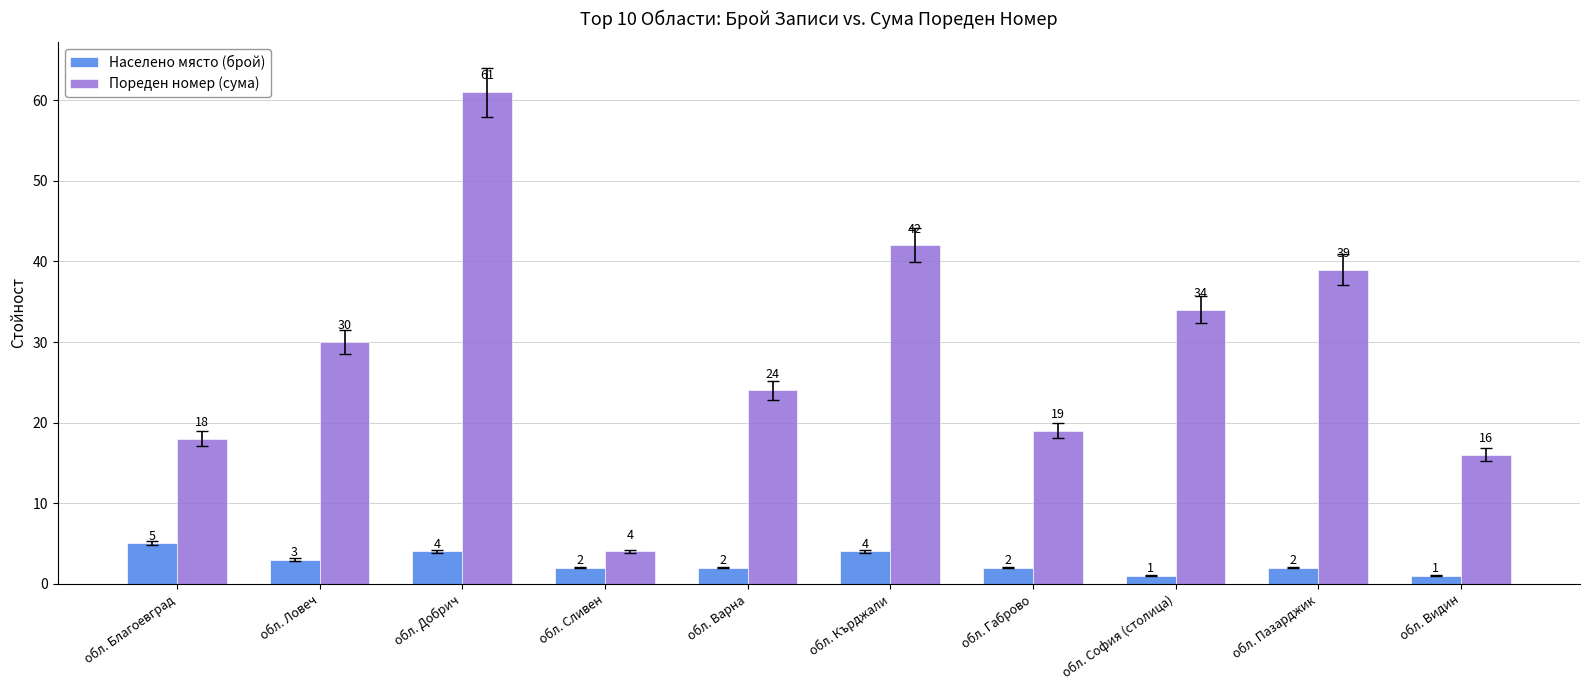

What is the total value across all series at обл. Варна?

26